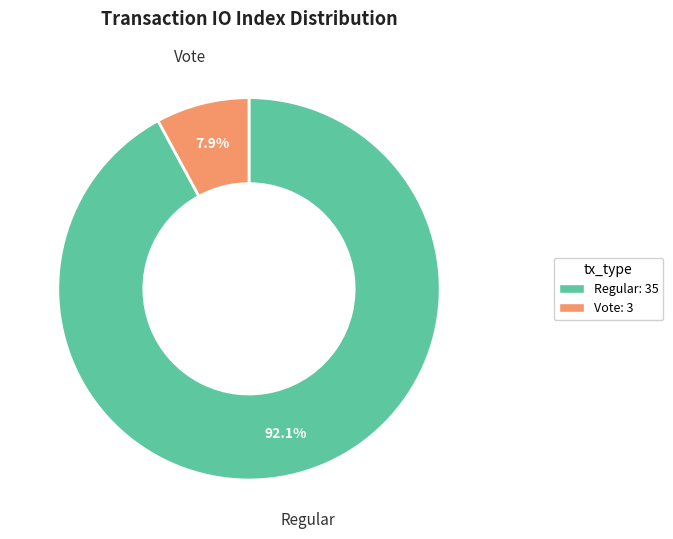

Which slice is the largest?

Regular